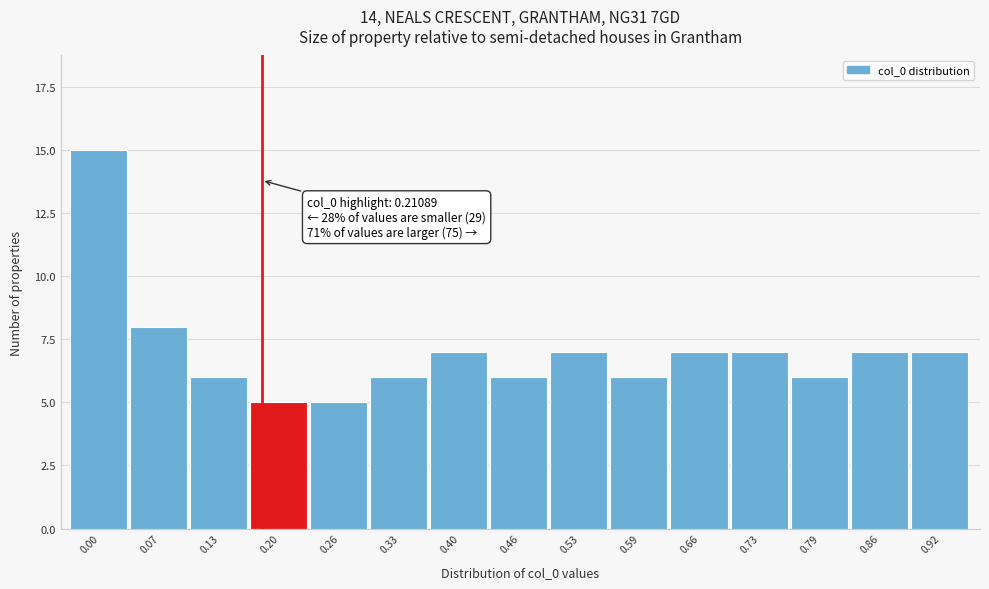

Reading left to right, list all the values displayed in this chart.

15	8	6	5	5	6	7	6	7	6	7	7	6	7	7